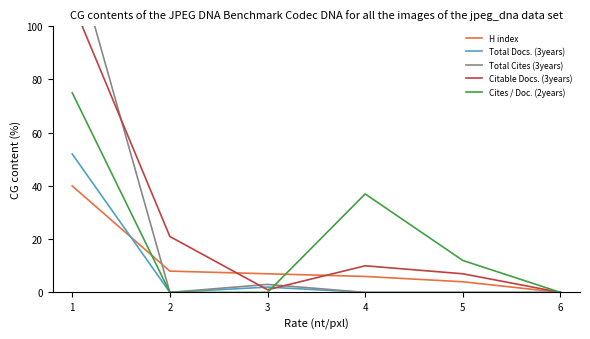

True or false: Cites / Doc. (2years) has a value of 0 at 2.

True